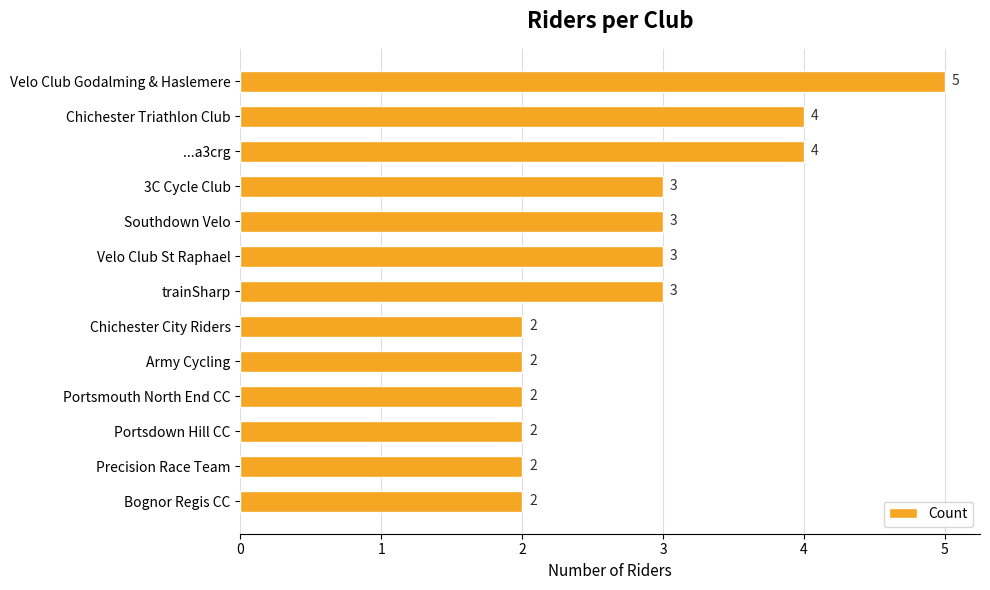

Count the values in the range 2 to 3.

10